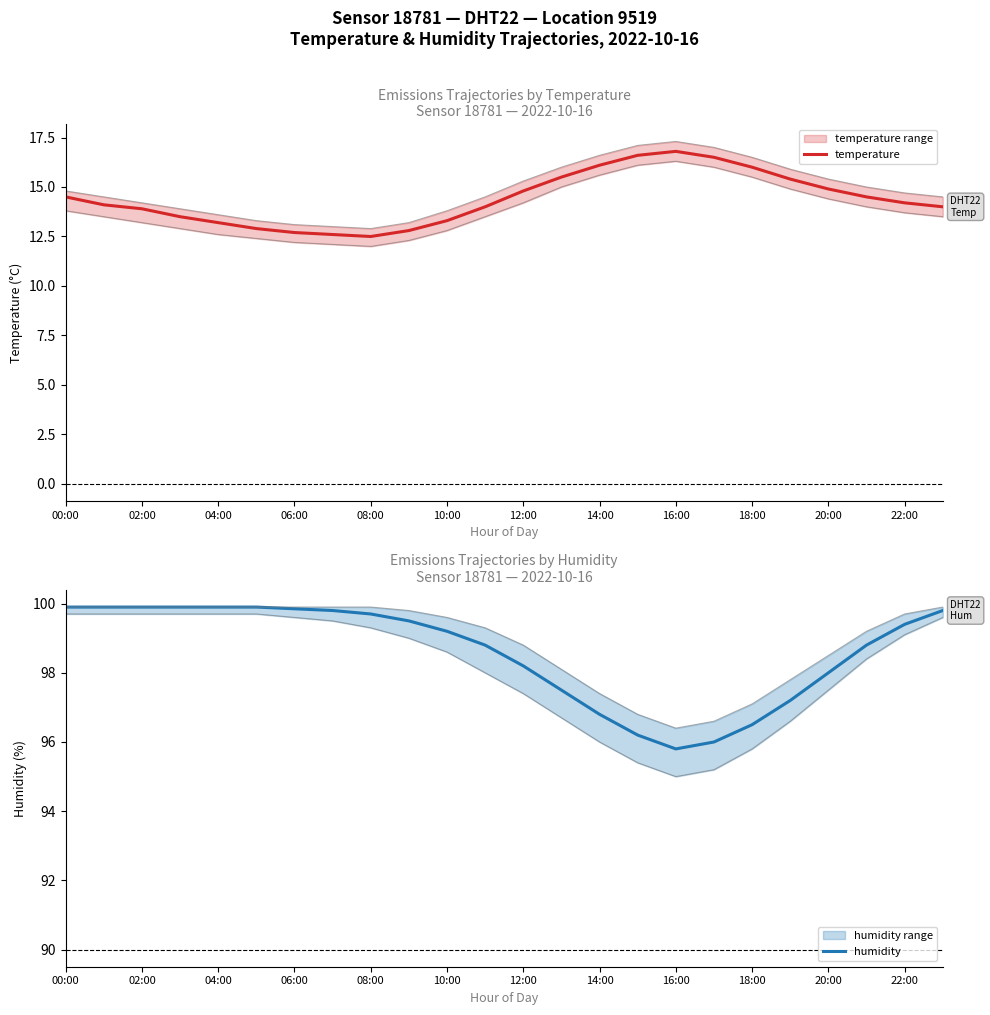

List the series in order of their overall mean, lowest first.

temperature, humidity